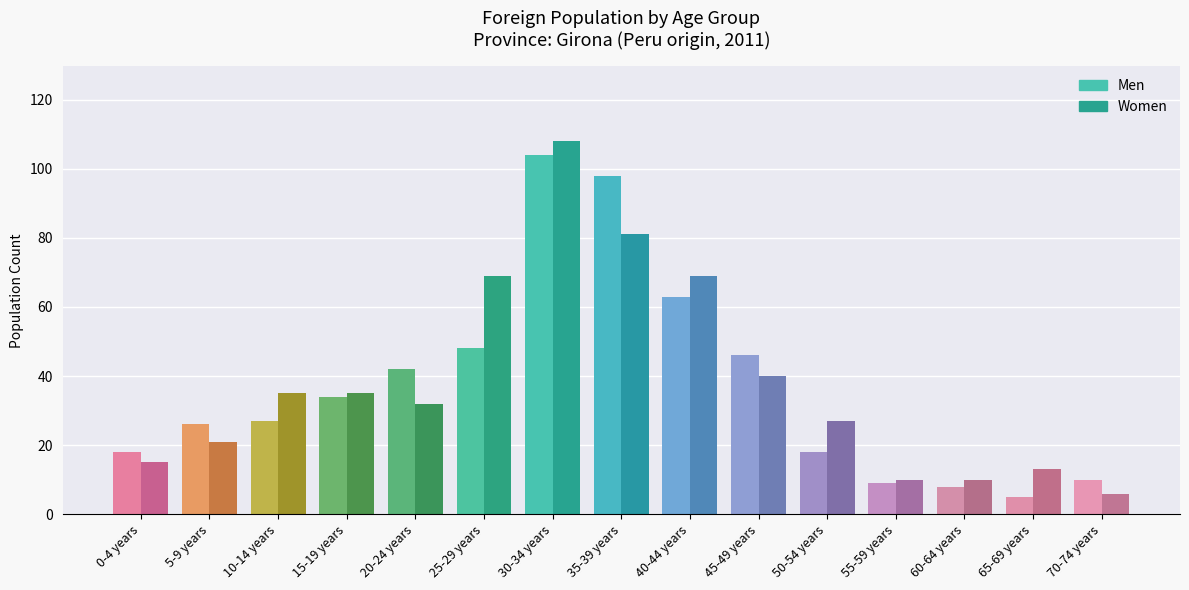

At which label does Men reach its minimum?

65-69 years